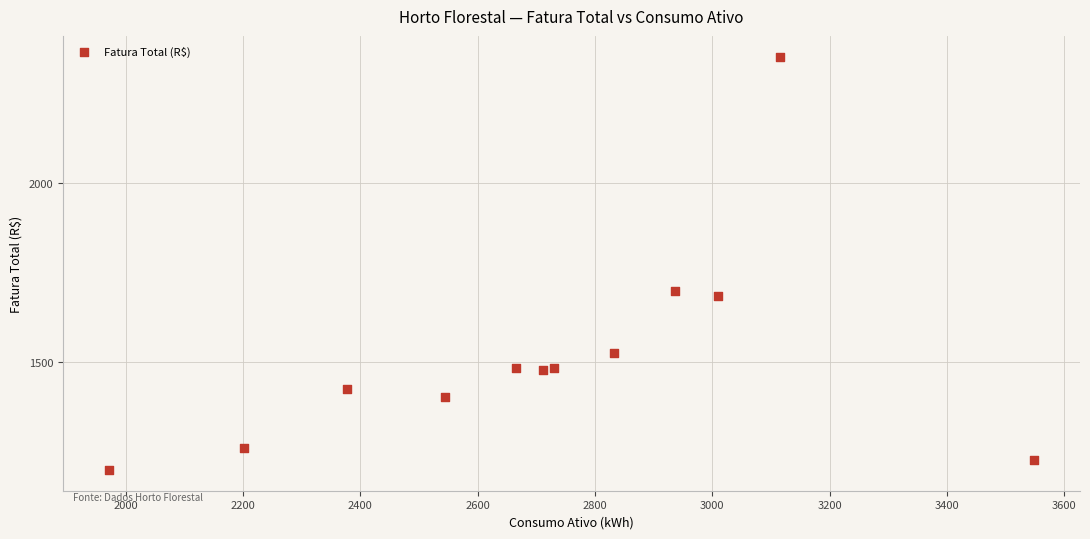

What is the range of Y values (max minus min)?

1160.0